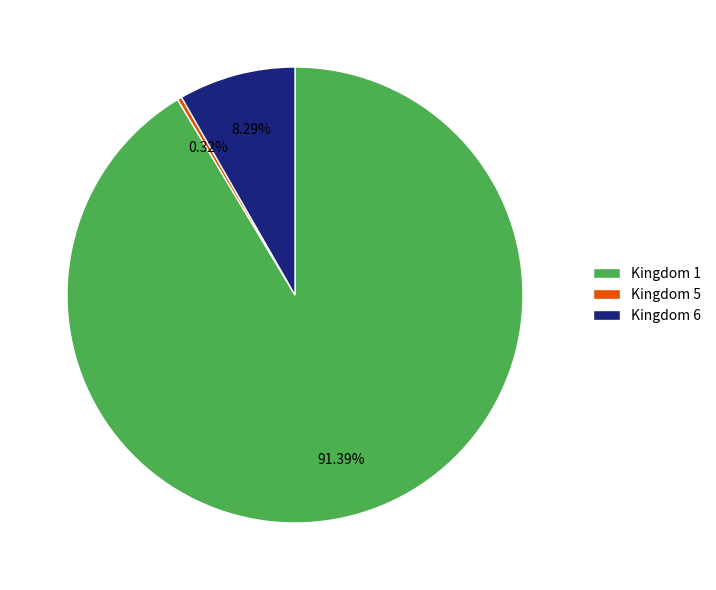

Which slice is the smallest?

Kingdom 5